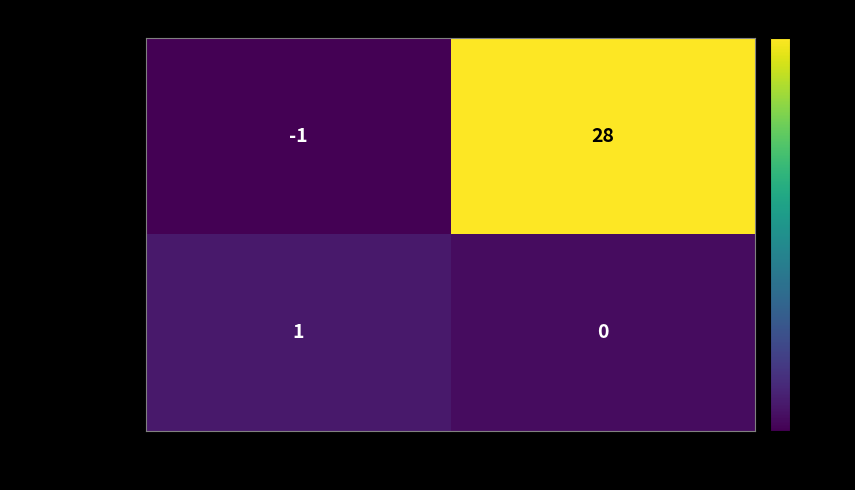

Reading left to right, extract all data points from this chart.

213ce37c...36761f: direction=-1	io_index=28
d10901b6...1a90b: direction=1	io_index=0